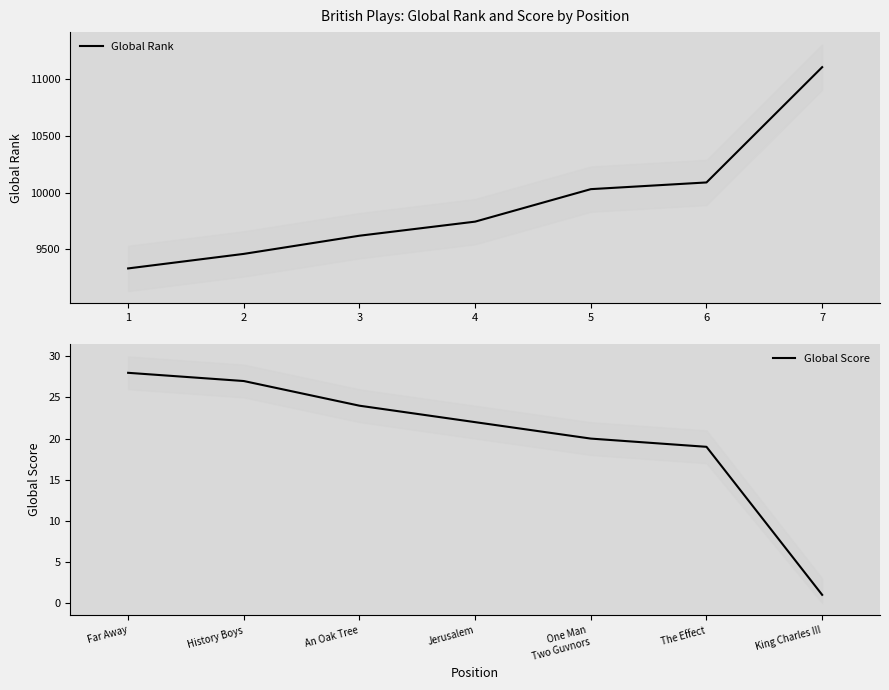

True or false: Global Rank and Global Score intersect in this chart.

False